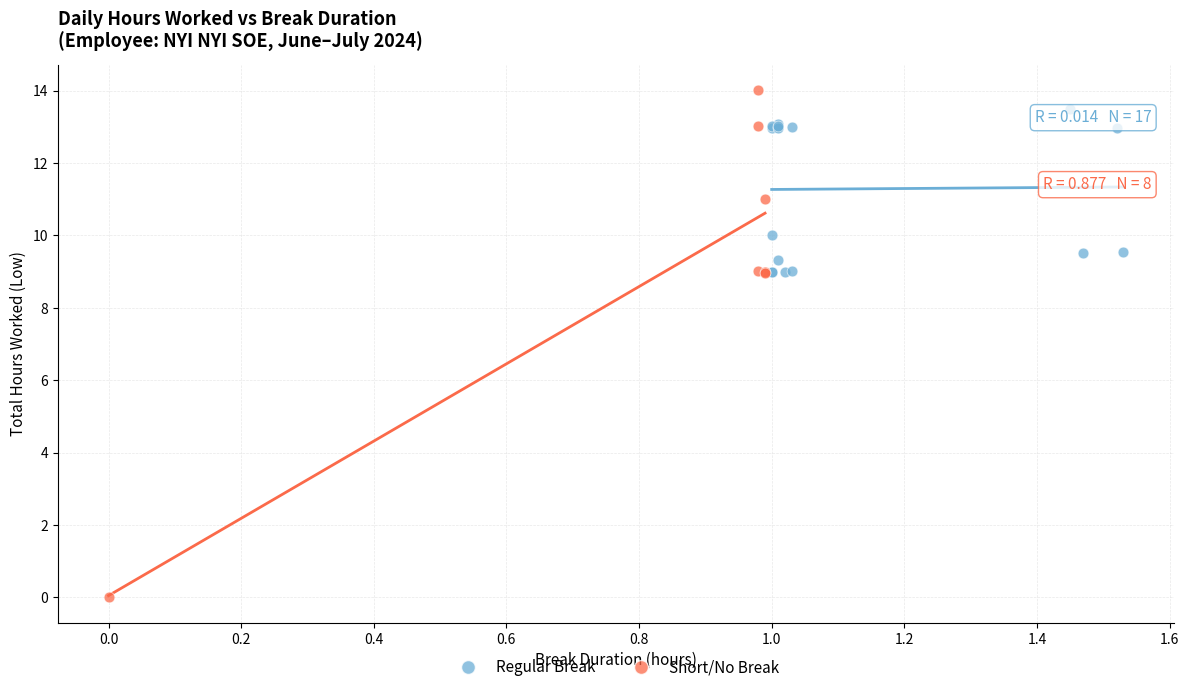

Which series contains the lowest Y value?

Short/No Break